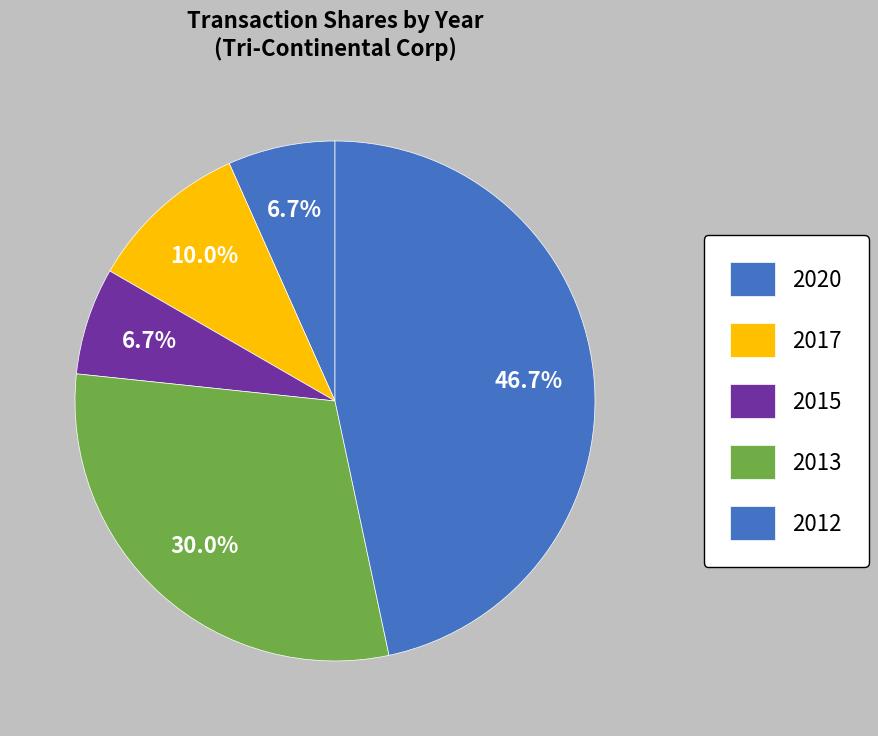

Count the number of slices in the pie.

5